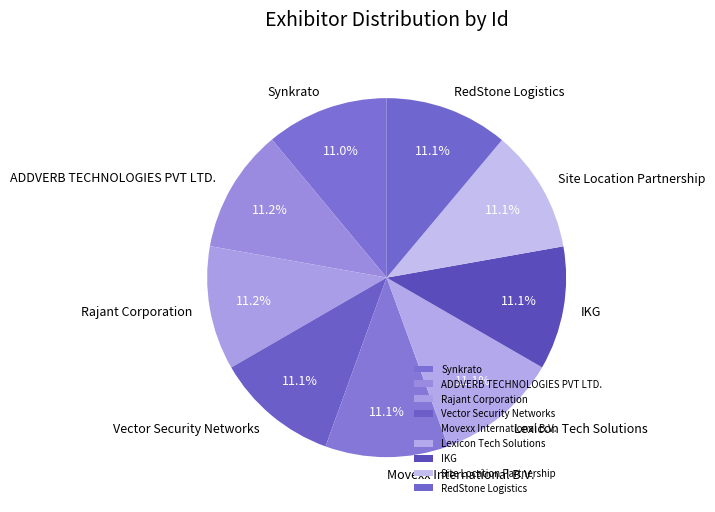

Approximately how many times larger is the value at Lexicon Tech Solutions compared to Movexx International B.V.?

1.0